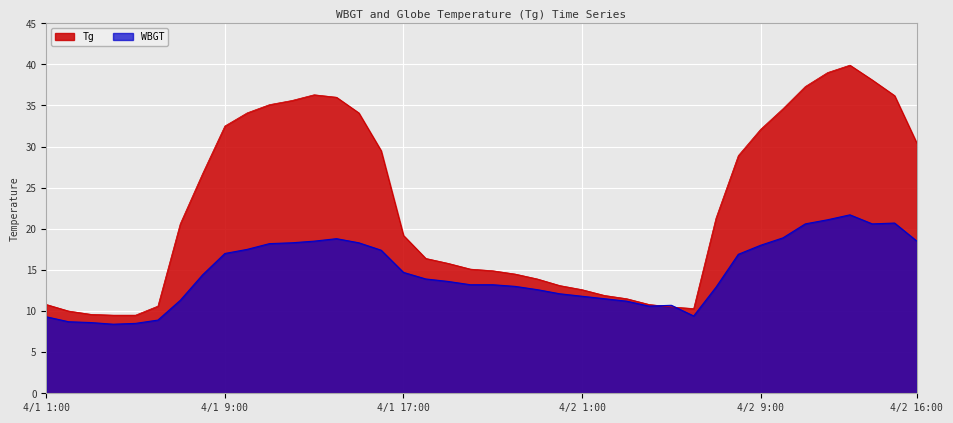

Reading right to left, what are all the values shown in this chart?

Tg: 4/2 16:00=30.4	4/2 15:00=36.2	4/2 14:00=38.1	4/2 13:00=39.9	4/2 12:00=39.0	4/2 11:00=37.3	4/2 10:00=34.6	4/2 9:00=32.1	4/2 8:00=28.9	4/2 7:00=21.3	4/2 6:00=10.3	4/2 5:00=10.5	4/2 4:00=10.8	4/2 3:00=11.5	4/2 2:00=11.9	4/2 1:00=12.6	4/1 24:00=13.1	4/1 23:00=13.9	4/1 22:00=14.5	4/1 21:00=14.9	4/1 20:00=15.1	4/1 19:00=15.8	4/1 18:00=16.4	4/1 17:00=19.2	4/1 16:00=29.5	4/1 15:00=34.1	4/1 14:00=36.0	4/1 13:00=36.3	4/1 12:00=35.6	4/1 11:00=35.1	4/1 10:00=34.1	4/1 9:00=32.5	4/1 8:00=26.7	4/1 7:00=20.6	4/1 6:00=10.6	4/1 5:00=9.5	4/1 4:00=9.5	4/1 3:00=9.6	4/1 2:00=10.0	4/1 1:00=10.8
WBGT: 4/2 16:00=18.5	4/2 15:00=20.7	4/2 14:00=20.6	4/2 13:00=21.7	4/2 12:00=21.1	4/2 11:00=20.6	4/2 10:00=18.9	4/2 9:00=18.0	4/2 8:00=16.9	4/2 7:00=12.9	4/2 6:00=9.4	4/2 5:00=10.7	4/2 4:00=10.6	4/2 3:00=11.2	4/2 2:00=11.5	4/2 1:00=11.8	4/1 24:00=12.1	4/1 23:00=12.6	4/1 22:00=13.0	4/1 21:00=13.2	4/1 20:00=13.2	4/1 19:00=13.6	4/1 18:00=13.9	4/1 17:00=14.7	4/1 16:00=17.4	4/1 15:00=18.3	4/1 14:00=18.8	4/1 13:00=18.5	4/1 12:00=18.3	4/1 11:00=18.2	4/1 10:00=17.5	4/1 9:00=17.0	4/1 8:00=14.4	4/1 7:00=11.3	4/1 6:00=8.9	4/1 5:00=8.5	4/1 4:00=8.4	4/1 3:00=8.6	4/1 2:00=8.7	4/1 1:00=9.3